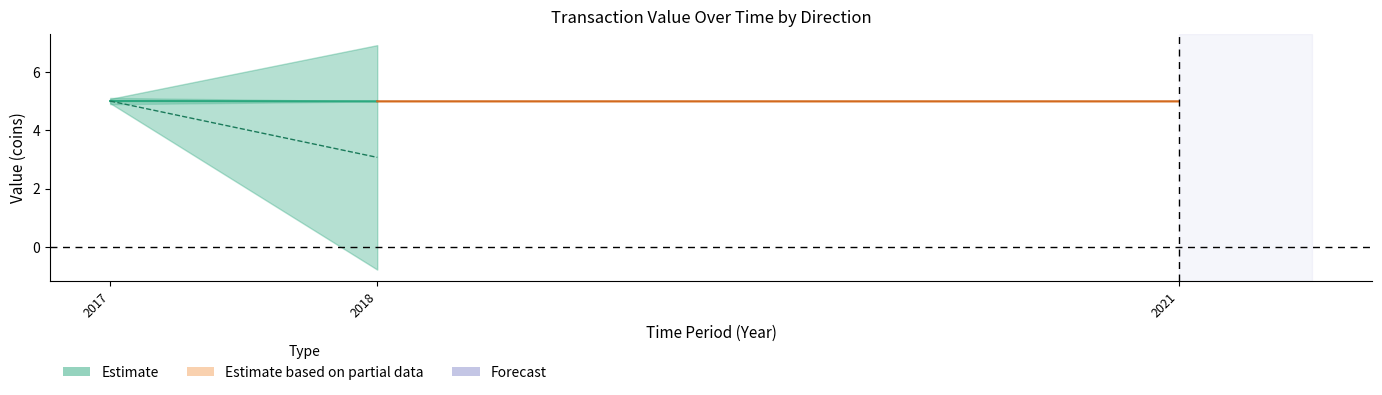

How many lines are shown in the chart?

2